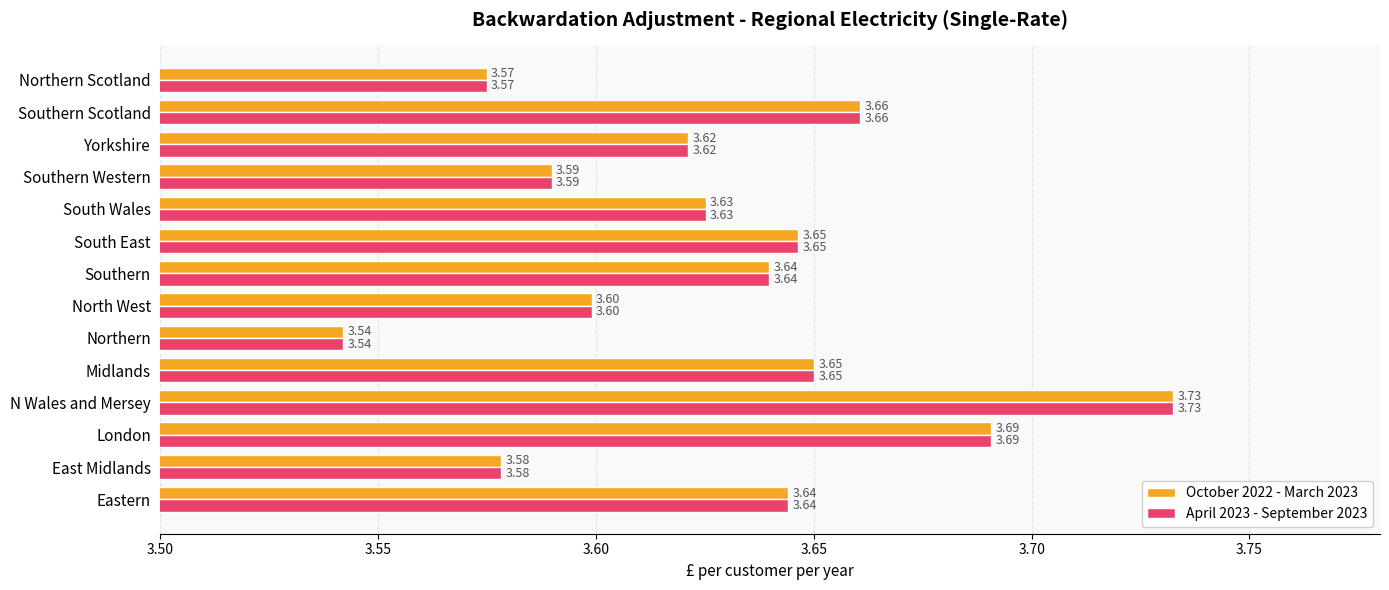

At which label does October 2022 - March 2023 reach its peak?

N Wales and Mersey